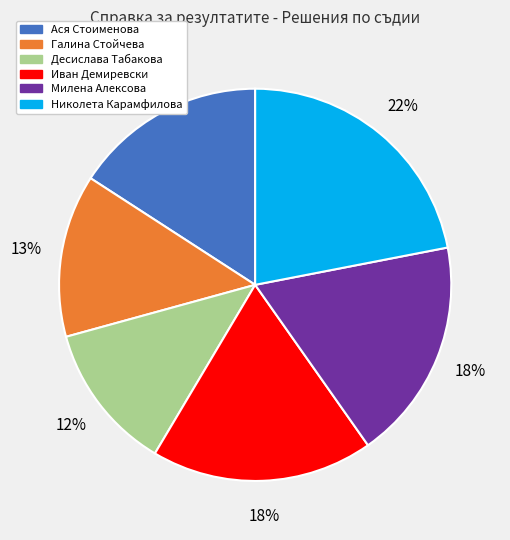

Does any single category account for the majority?

No